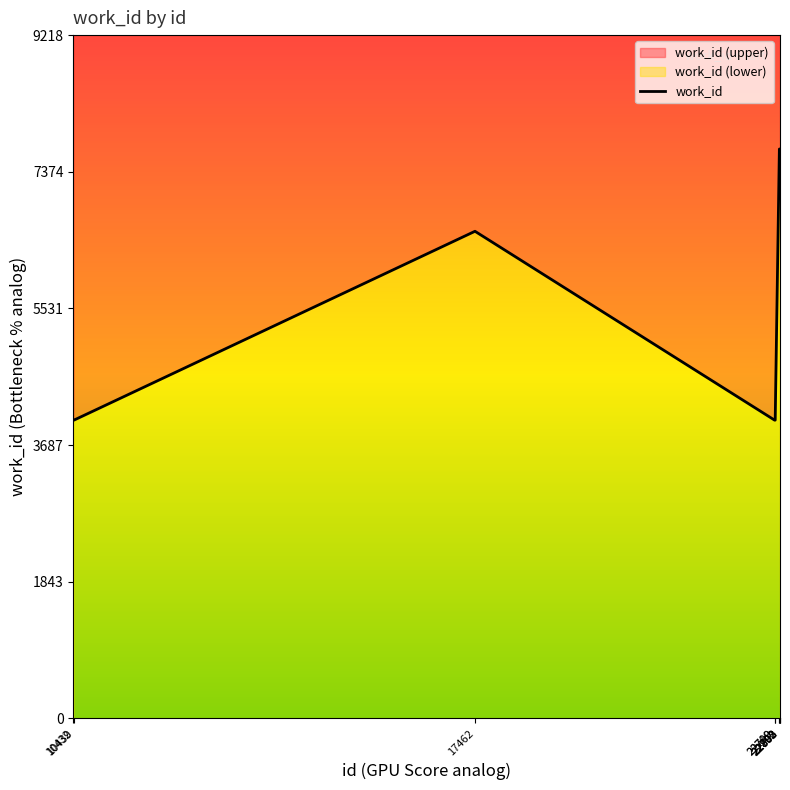

Reading right to left, list all the values displayed in this chart.

22803=7682	22802=7682	22800=7682	22793=7682	22792=7682	22719=4024	22709=4024	17462=6572	10439=4024	10432=4027